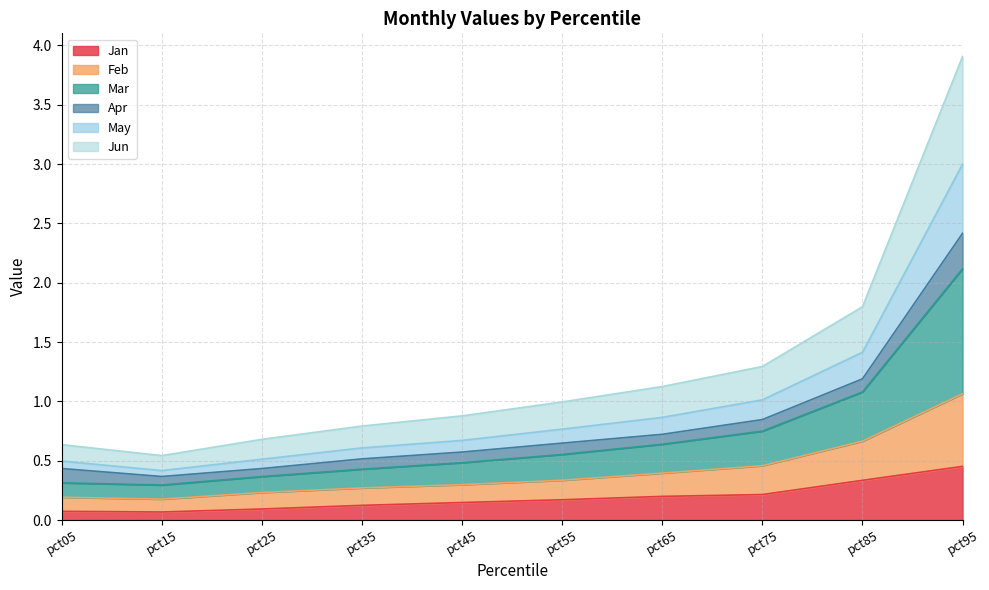

What is the total value across all series at pct85?

1.8